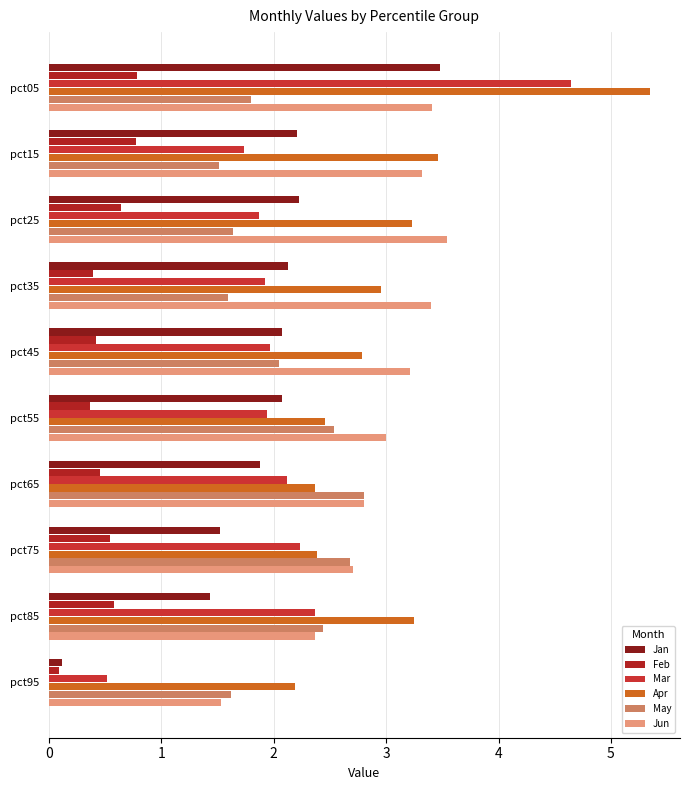

What is the difference between the maximum and minimum values in the May series?

1.3